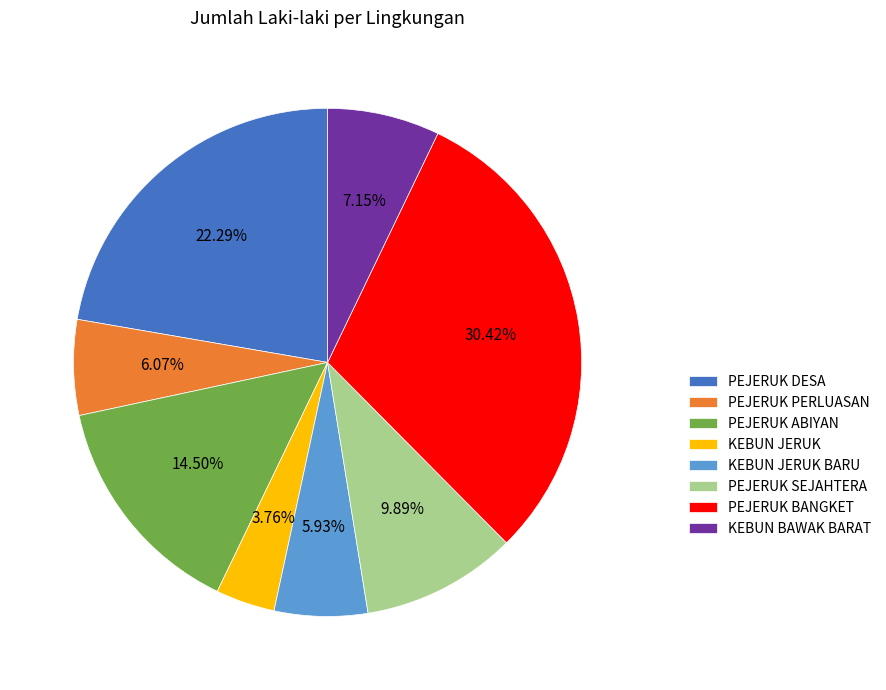

Count the number of slices in the pie.

8